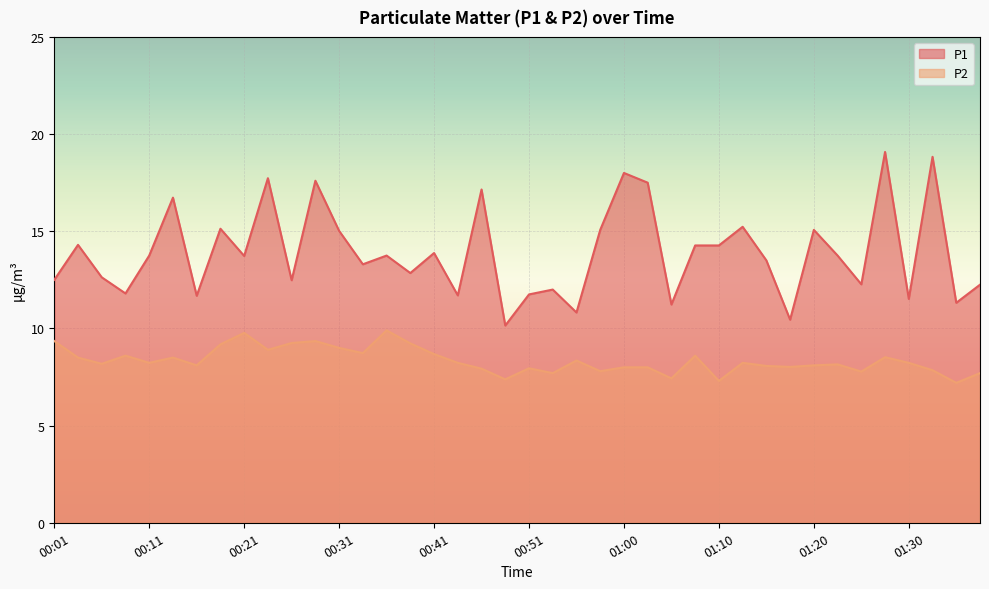

How many data points does each series have?

40